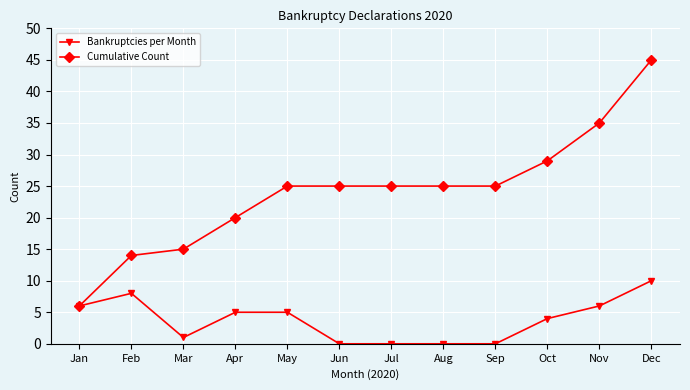

What are all the series names shown in the legend?

Bankruptcies per Month, Cumulative Count